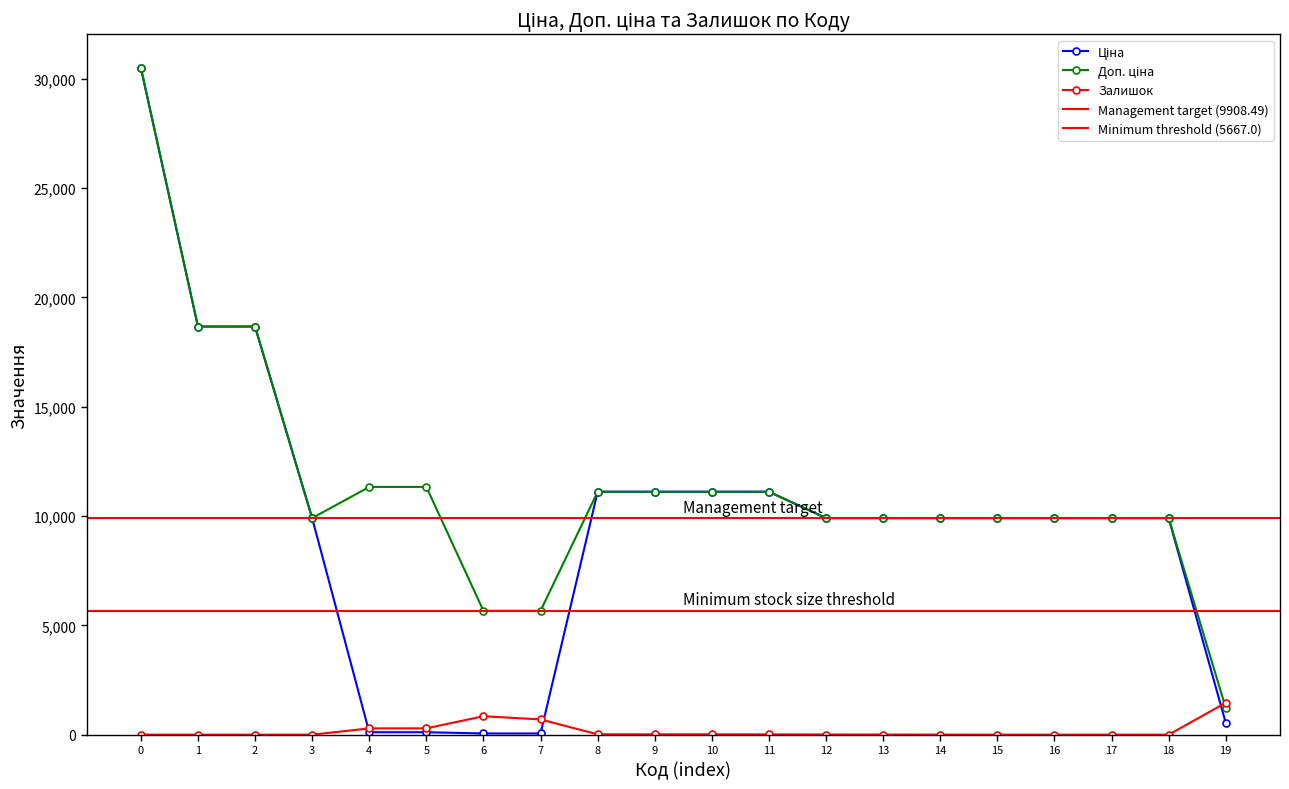

List the series in order of their peak value, lowest first.

Залишок, Ціна, Доп. ціна